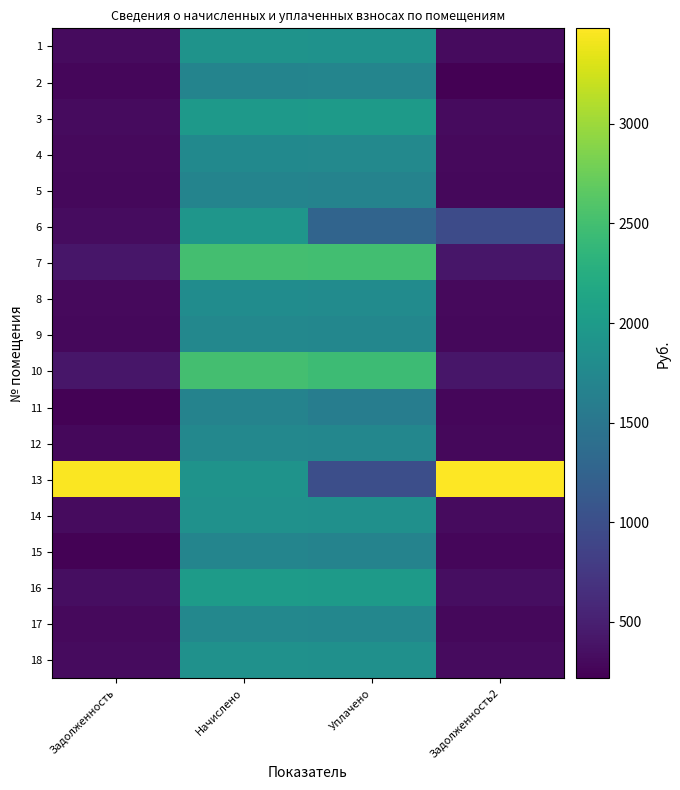

At how many categories does at least one series exceed 492?

4